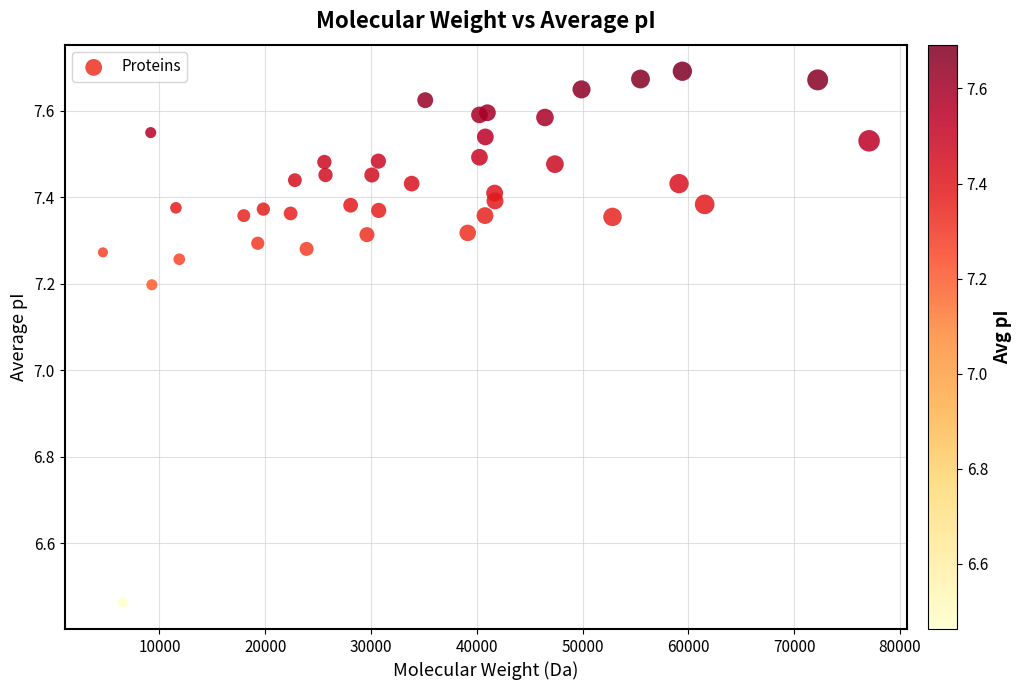

What Y value in the scatter plot is closest to 7?

7.2